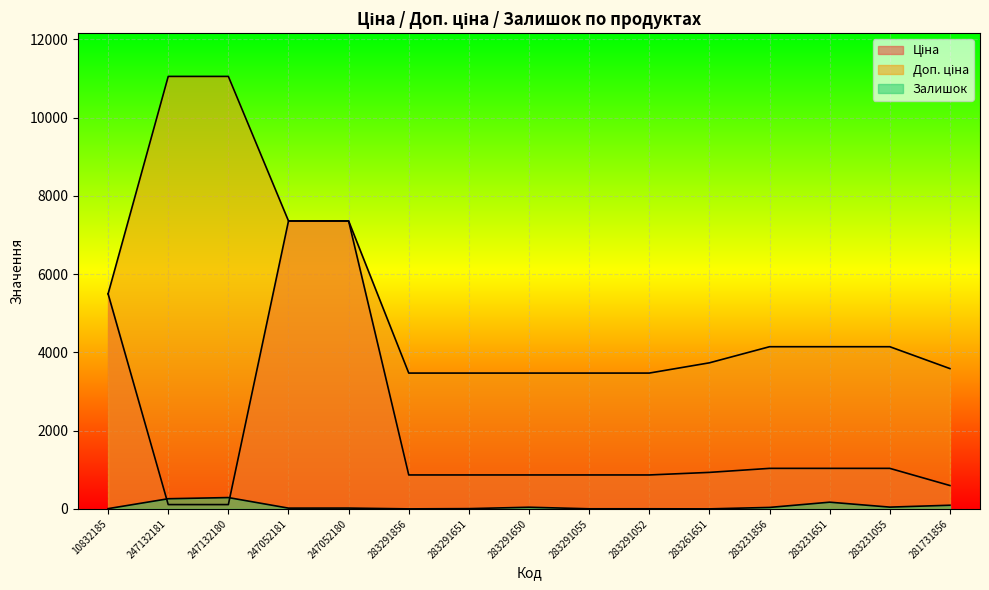

Which series has the largest range (max minus min)?

Доп. ціна